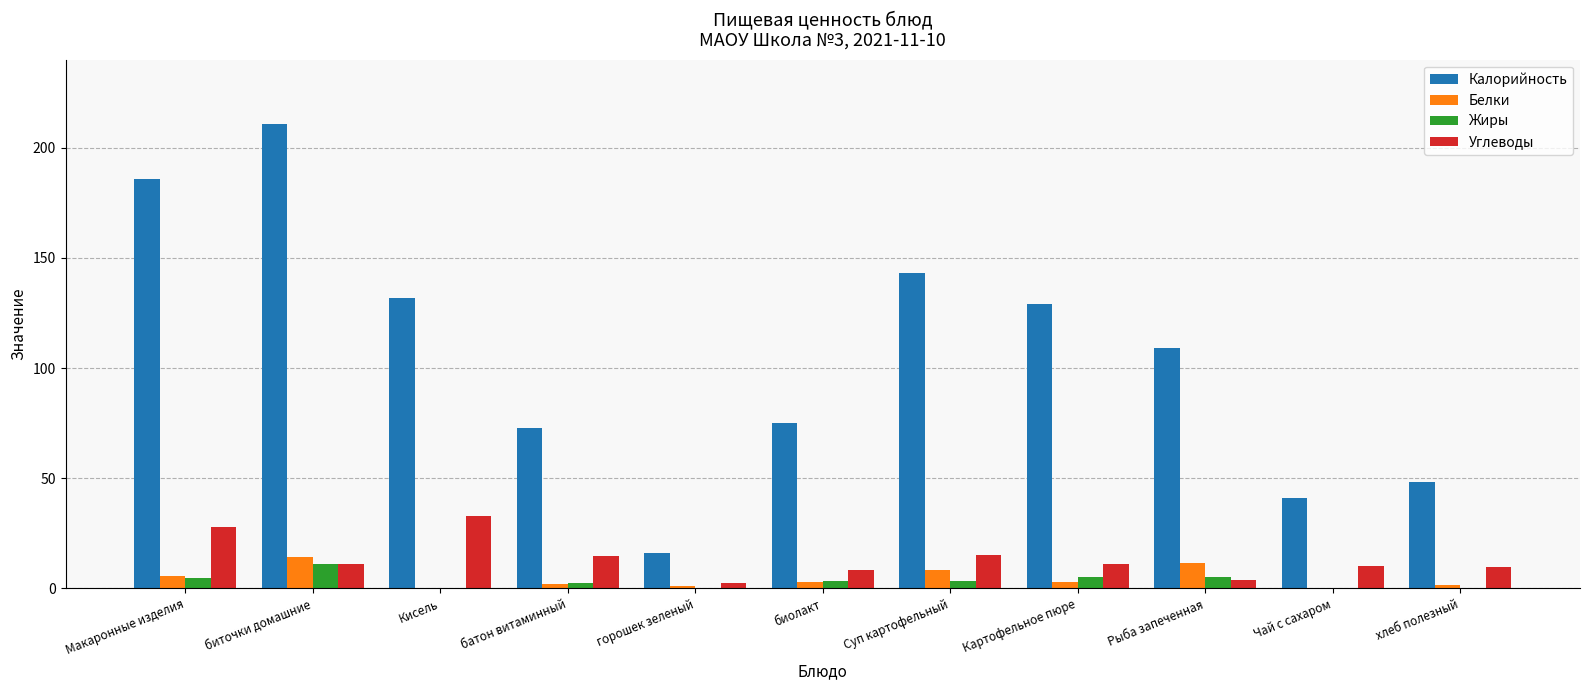

The Калорийность series shows 10.4 at Чай с сахаром. True or false?

False